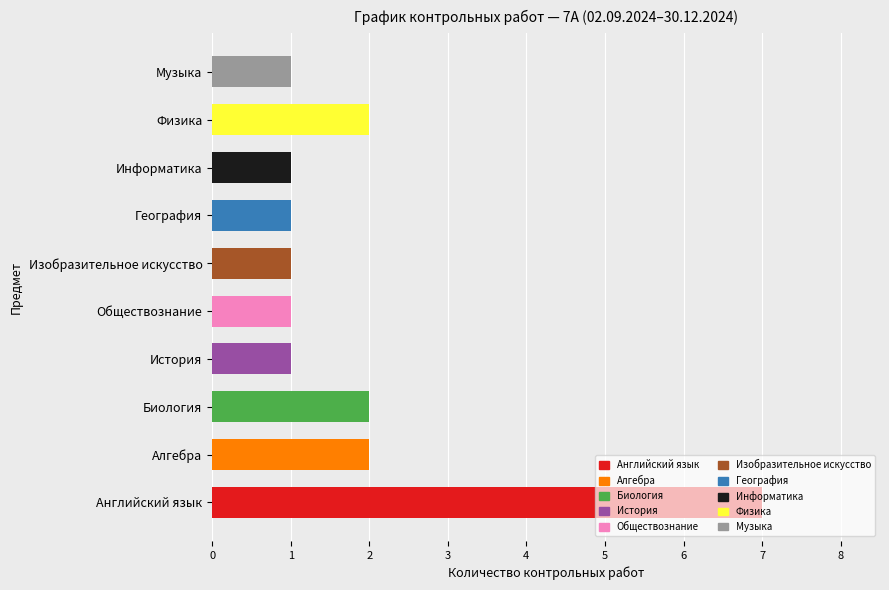

What is the greatest value displayed?

7